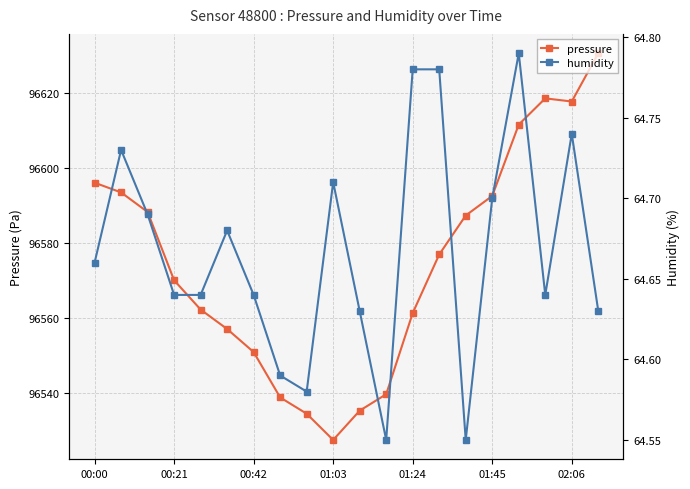

True or false: pressure has a value of 96611.6 at 16.

True